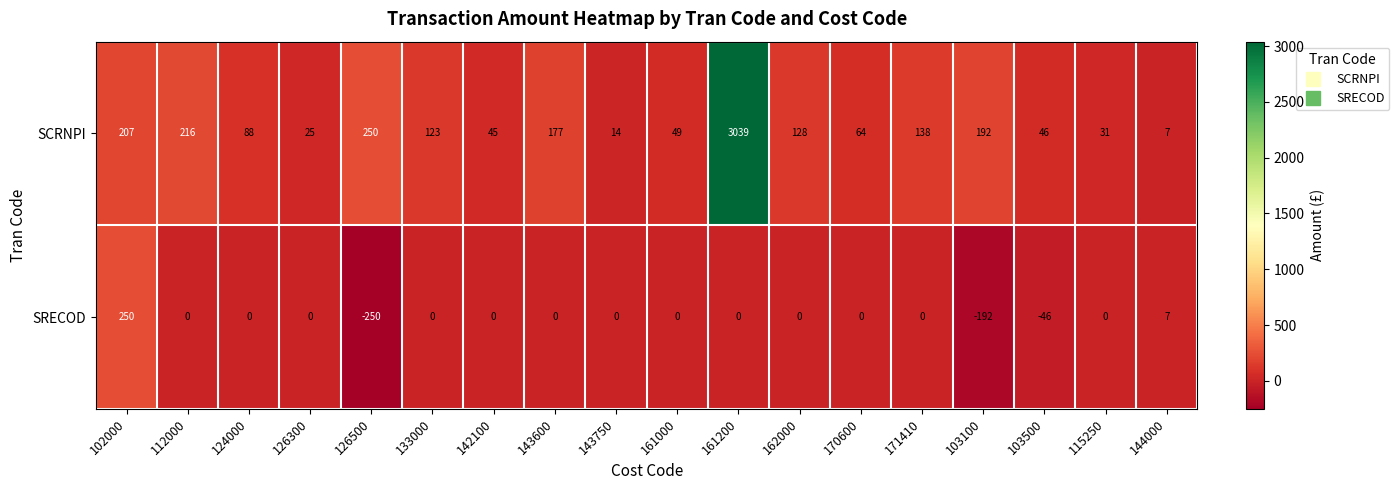

The value of SCRNPI at 162000 is 84. True or false?

False